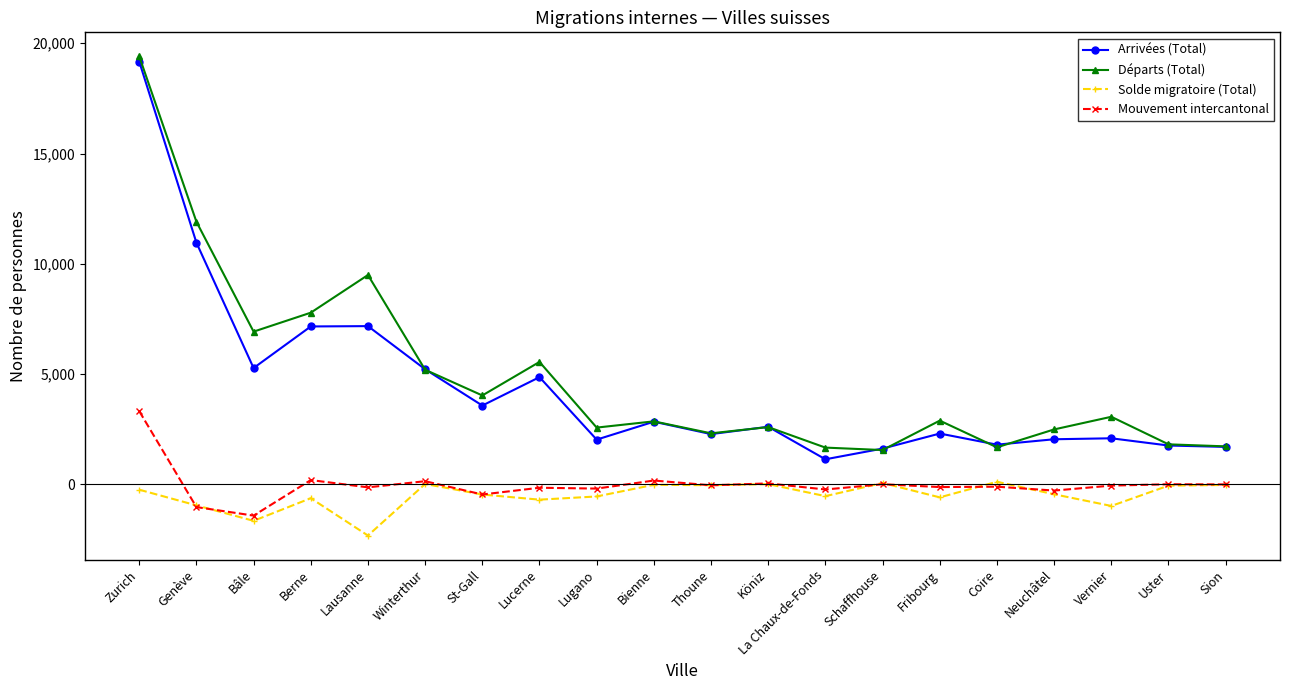

Does the chart display data point markers on the line(s)?

Yes